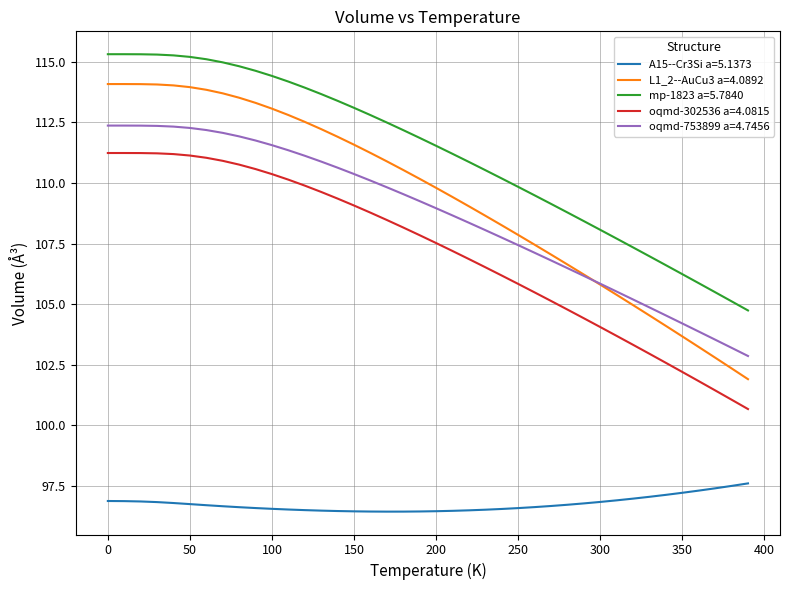

What is the sum of all oqmd-753899 a=4.7456 values?

4346.1